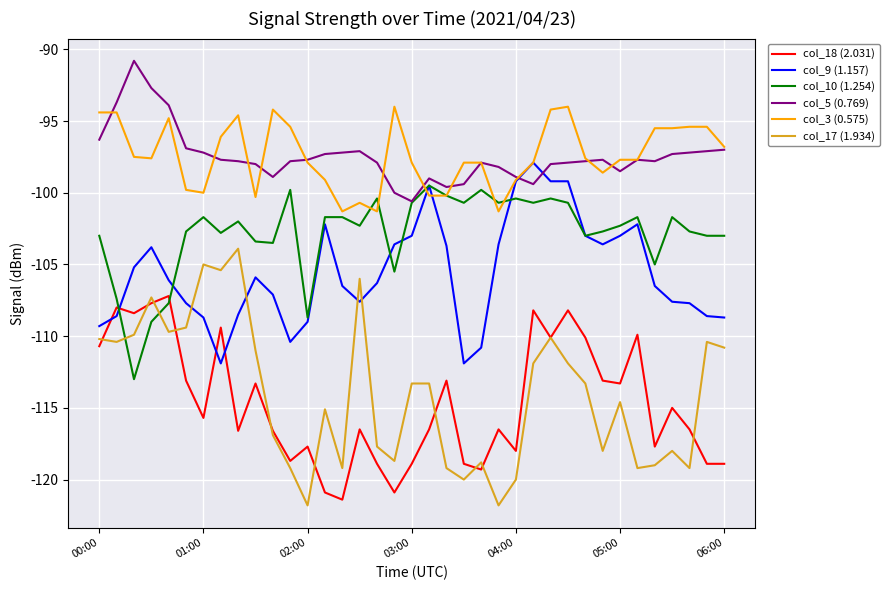

True or false: col_3 (0.575) and col_18 (2.031) intersect in this chart.

False